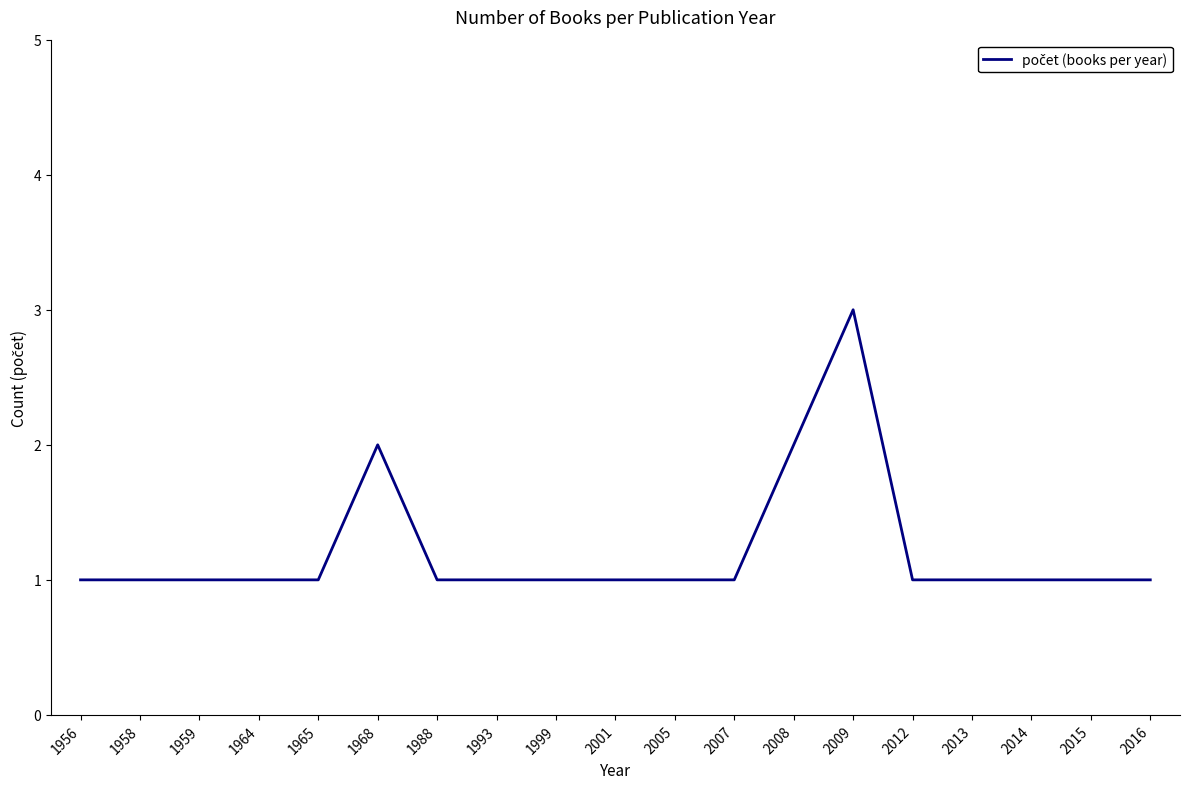

What is the maximum value shown in the chart?

3